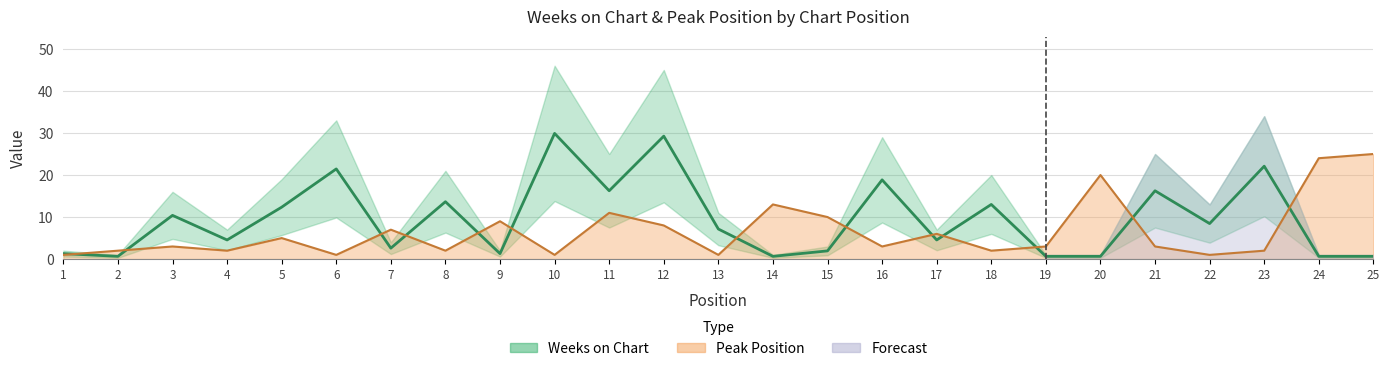

Does the chart have visible grid lines?

Yes